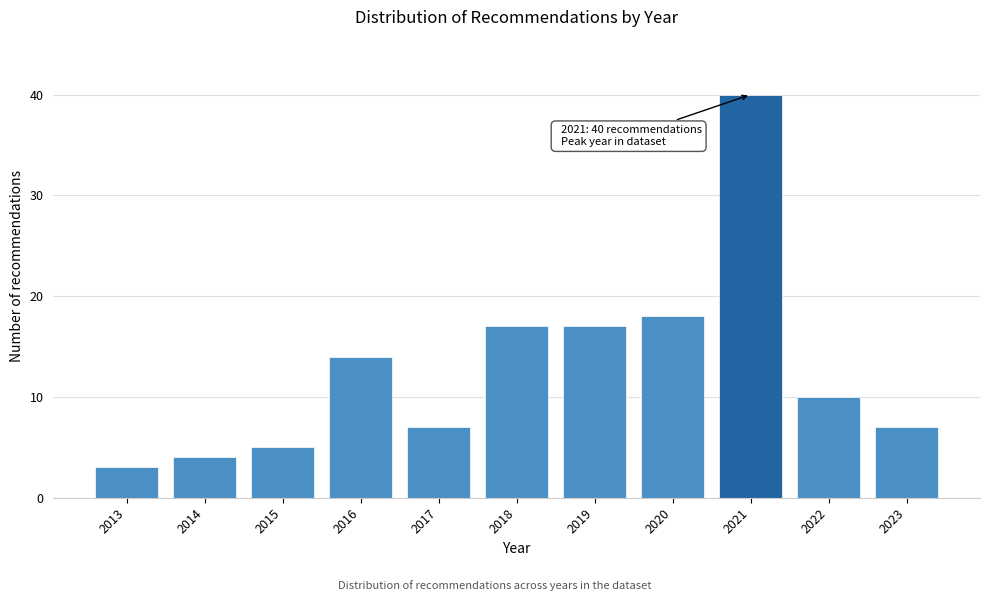

Reading left to right, list all the values displayed in this chart.

3	4	5	14	7	17	17	18	40	10	7